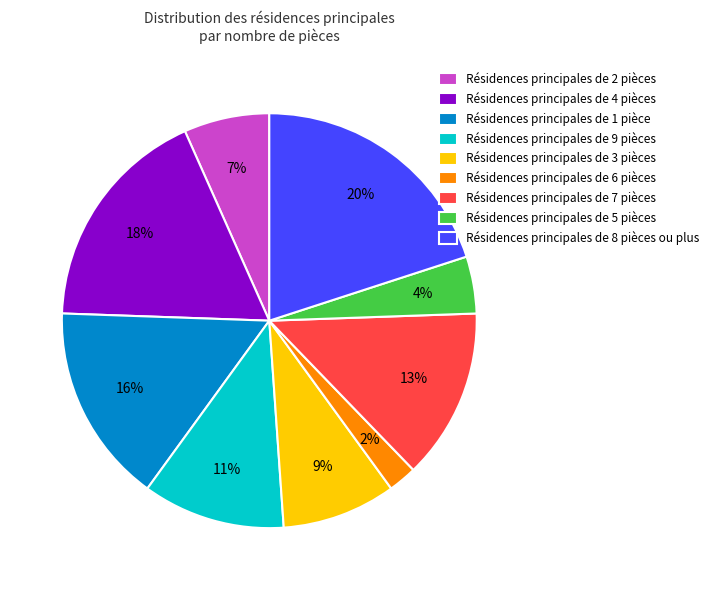

To the nearest percent, what is the difference between the largest and smallest slice percentages?

18%